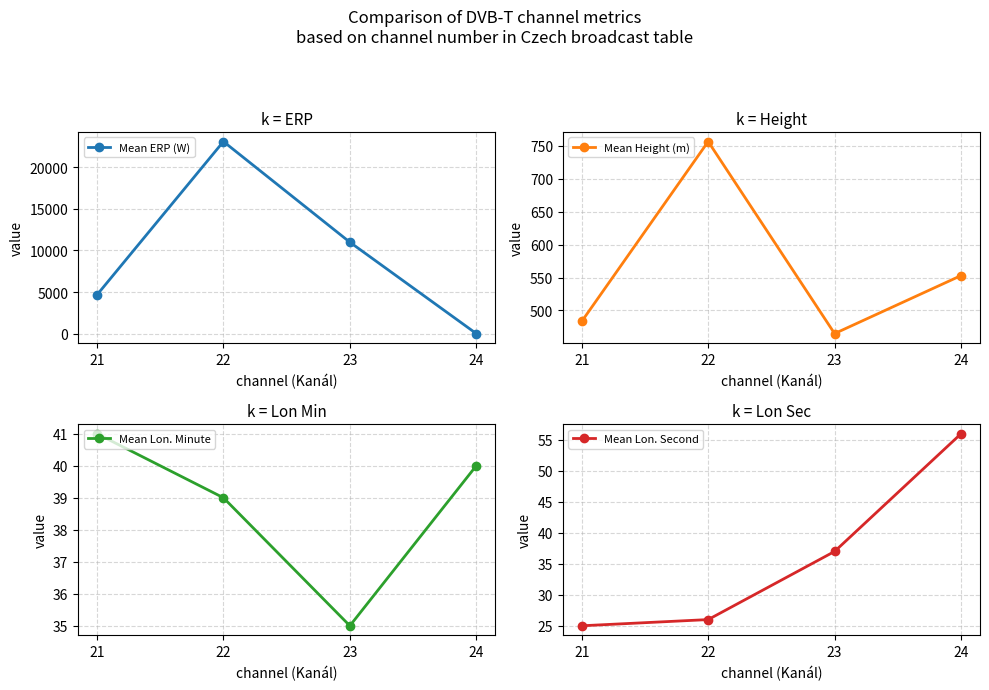

What is the value of the Mean ERP (W) point at the 2nd from the left?

23063.8